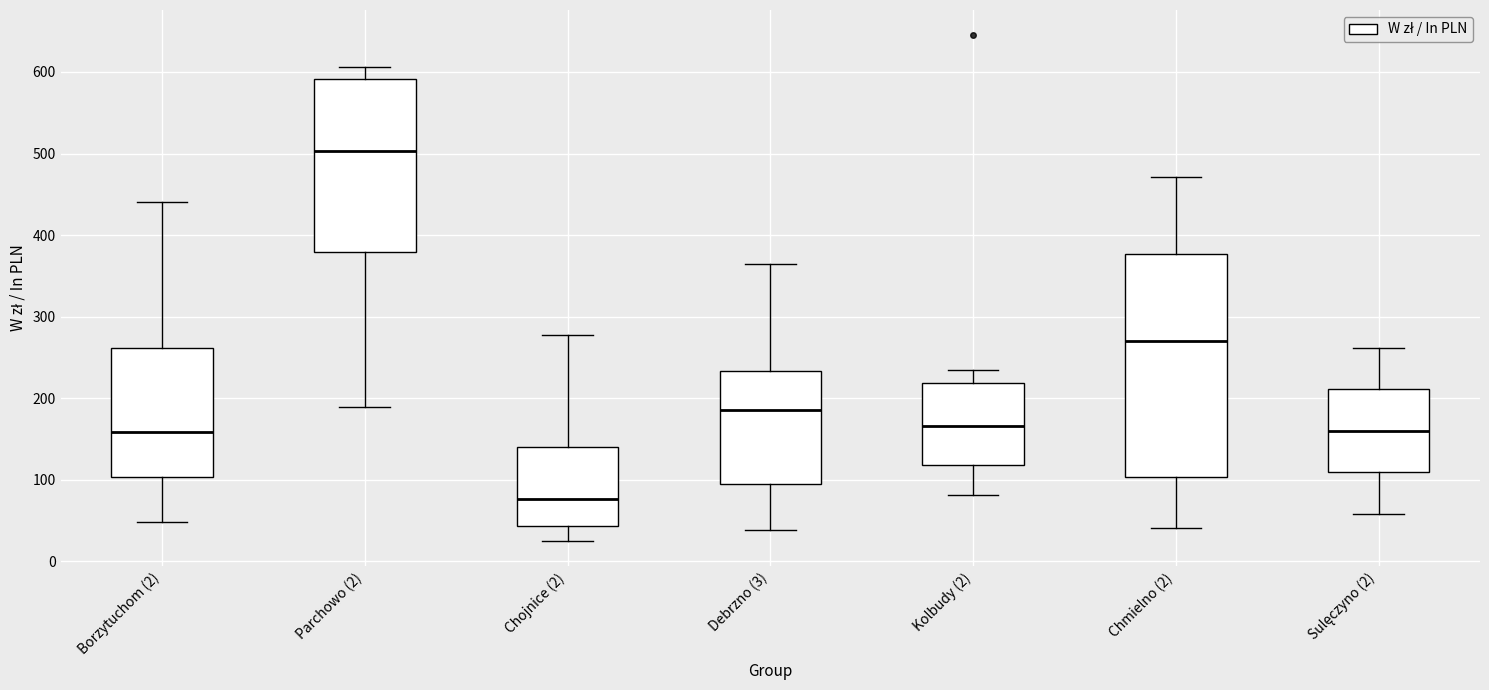

Reading left to right, transcribe this box plot: for each box, give where its median line is, the range the box spans, and where its two whiskers end, as read against the y-axis. The values are not printed on the chart, so give them approximately, as read against the axis.

Borzytuchom (2): median 160, box 100 to 260, whiskers 50 to 440
Parchowo (2): median 500, box 380 to 590, whiskers 190 to 610
Chojnice (2): median 80, box 40 to 140, whiskers 30 to 280
Debrzno (3): median 190, box 90 to 230, whiskers 40 to 360
Kolbudy (2): median 170, box 120 to 220, whiskers 80 to 230
Chmielno (2): median 270, box 100 to 380, whiskers 40 to 470
Sulęczyno (2): median 160, box 110 to 210, whiskers 60 to 260